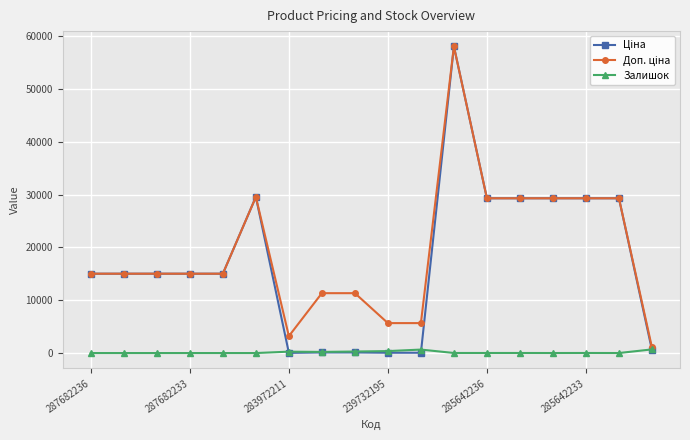

How many data points does each series have?

18